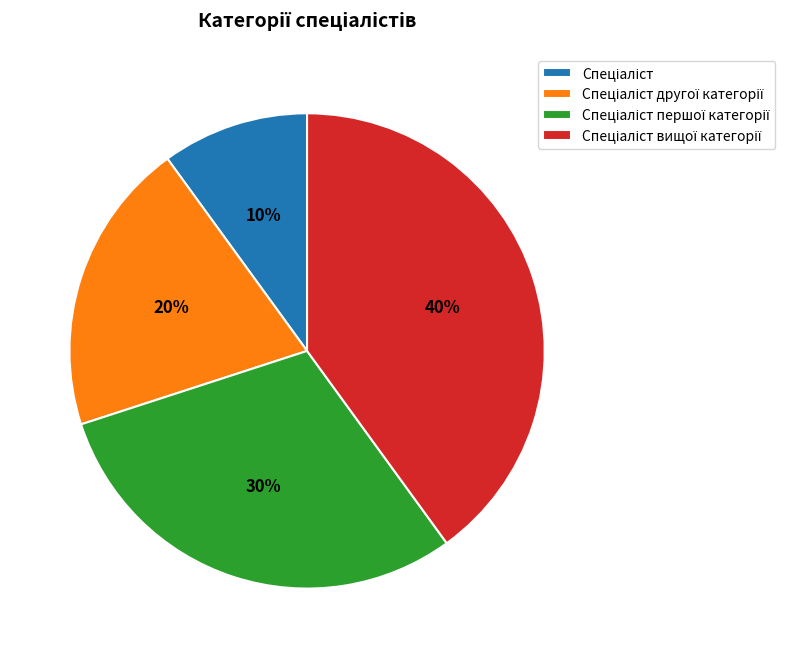

To the nearest percent, what is the difference between the largest and smallest slice percentages?

30%